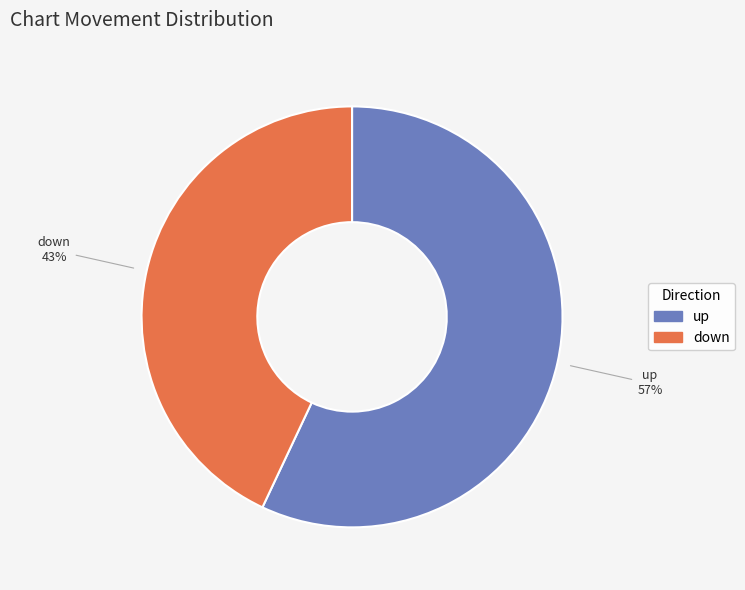

How many segments does this pie chart have?

2